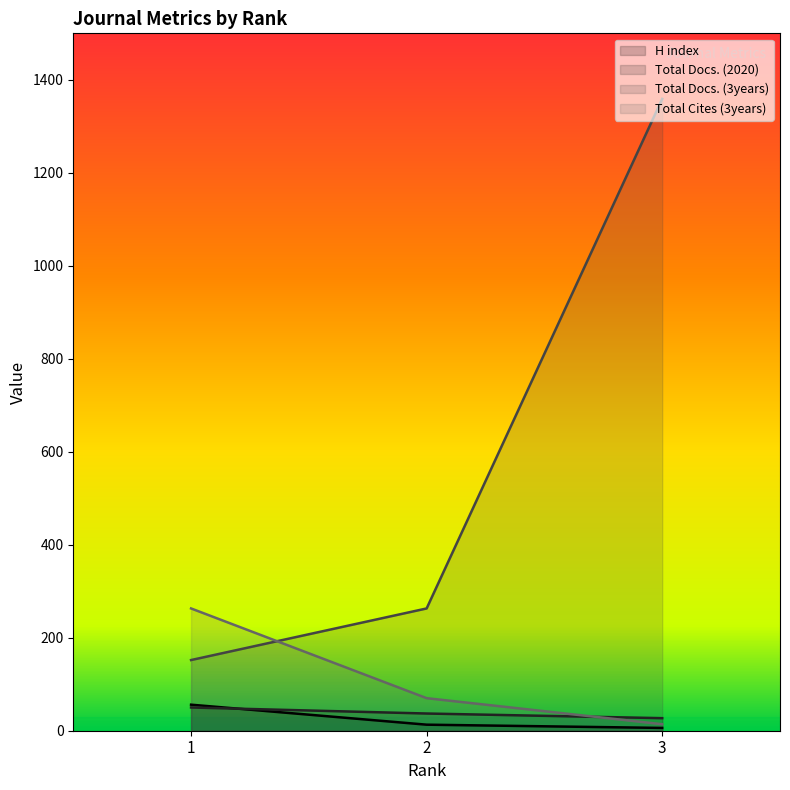

Rank the series by their maximum value, from lowest to highest.

Total Docs. (2020), H index, Total Cites (3years), Total Docs. (3years)